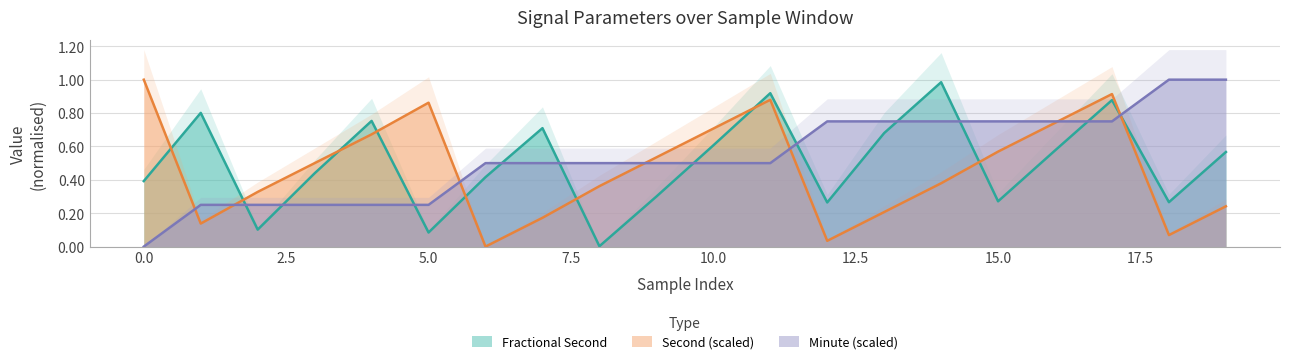

Which category has the lowest value across all series?

6